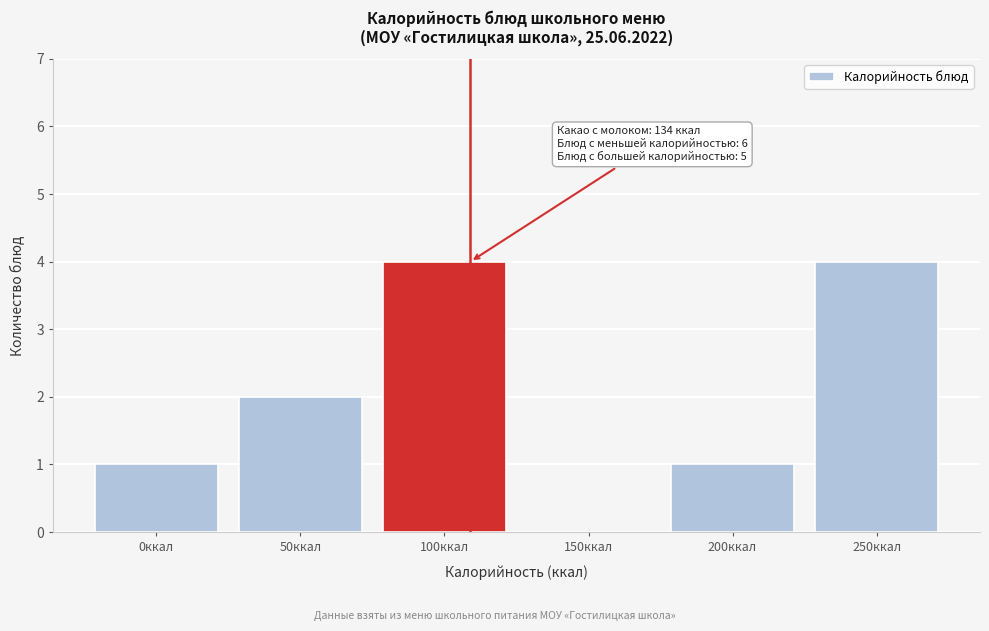

Reading left to right, what are all the values shown in this chart?

0ккал=1	50ккал=2	100ккал=4	150ккал=0	200ккал=1	250ккал=4